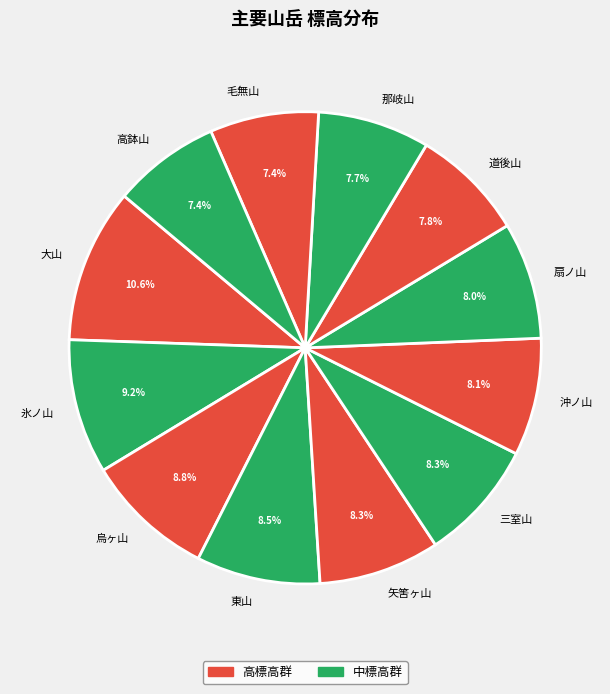

To the nearest percent, what is the average slice percentage?

8%